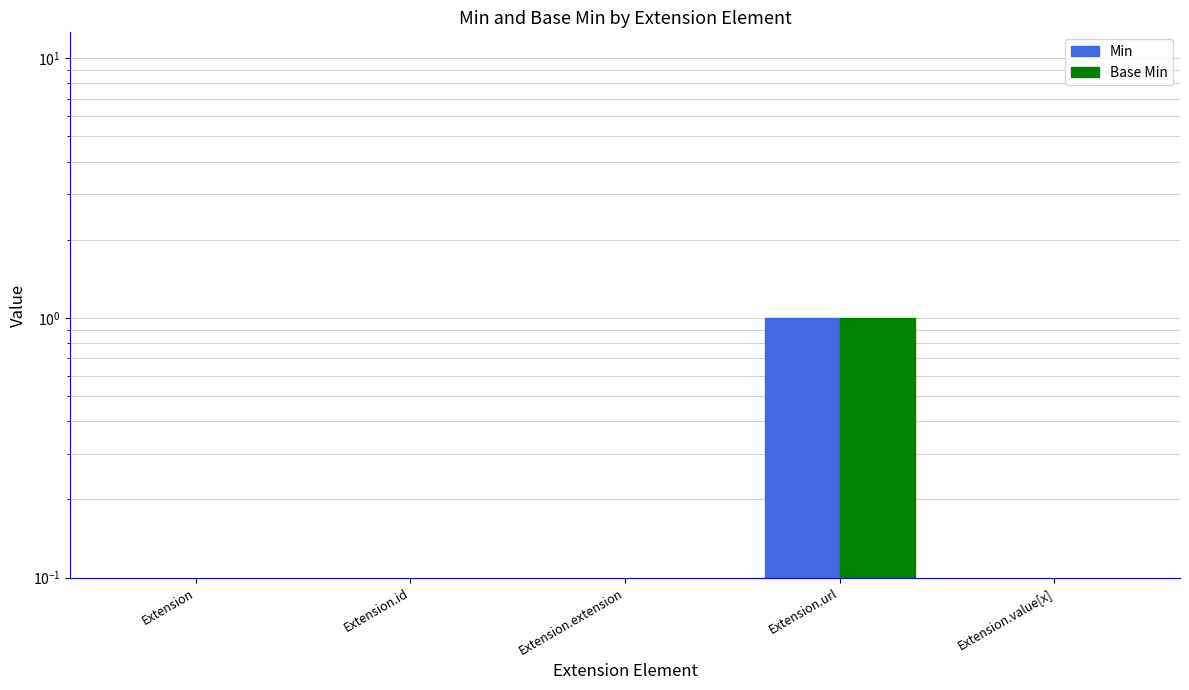

At how many categories does at least one series exceed 0?

1